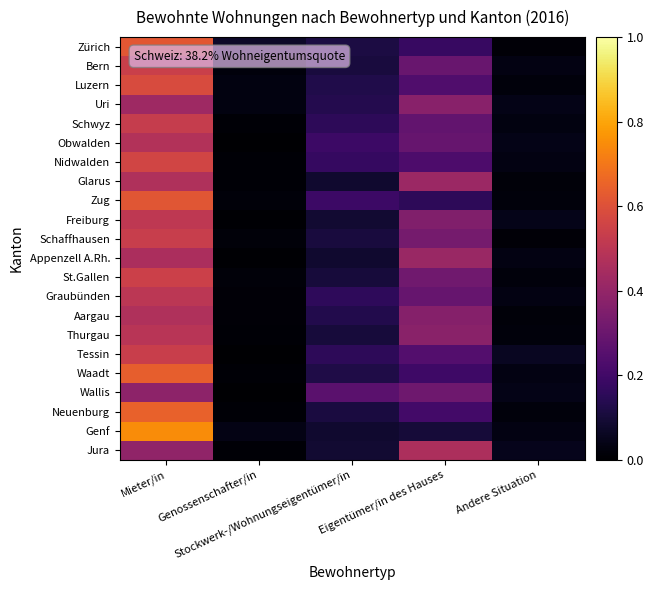

How many series are shown in this chart?

22